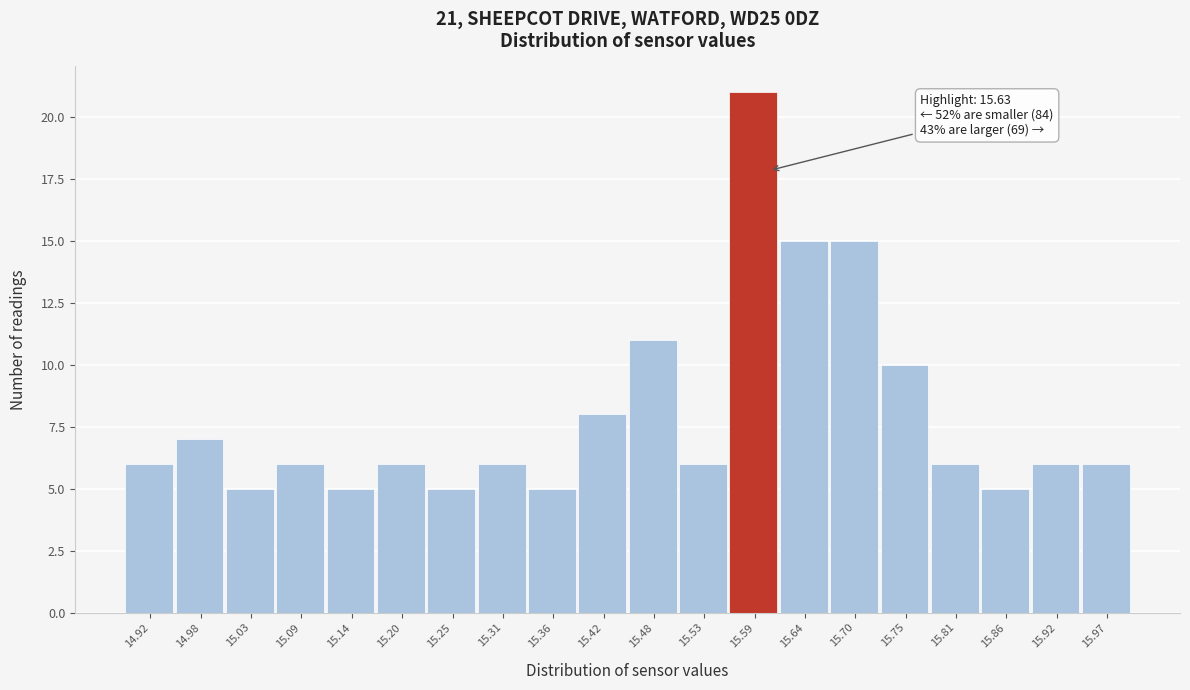

Reading left to right, list all the values displayed in this chart.

6	7	5	6	5	6	5	6	5	8	11	6	21	15	15	10	6	5	6	6